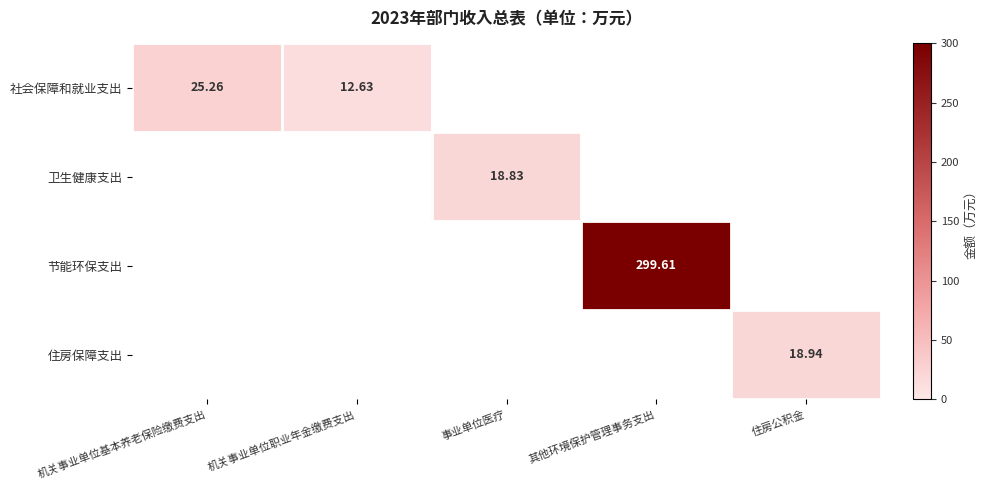

At how many categories does at least one series exceed 286?

1